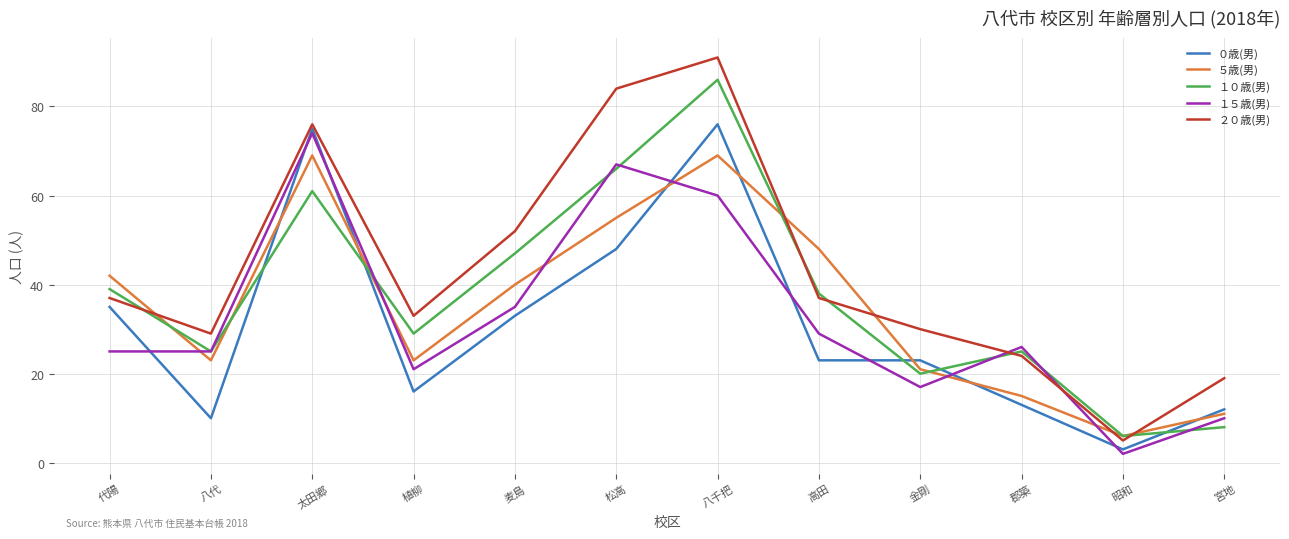

What position from the right is 八代?

11